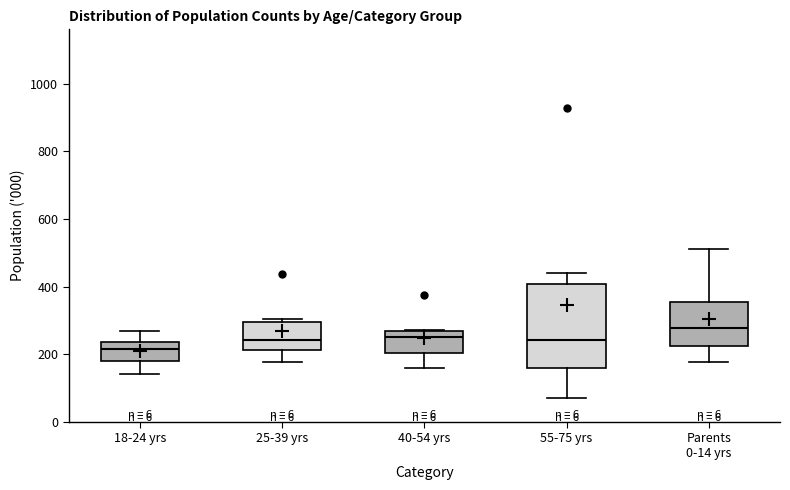

Reading left to right, transcribe this box plot: for each box, give where its median line is, the range the box spans, and where its two whiskers end, as read against the y-axis. The values are not printed on the chart, so give them approximately, as read against the axis.

18-24 yrs: median 220, box 180 to 240, whiskers 140 to 260
25-39 yrs: median 240, box 220 to 300, whiskers 180 to 300 (just above the box's upper edge)
40-54 yrs: median 260 (just below the box's upper edge), box 200 to 260, whiskers 160 to 280
55-75 yrs: median 240, box 160 to 400, whiskers 60 to 440
Parents 0-14 yrs: median 280, box 220 to 360, whiskers 180 to 520